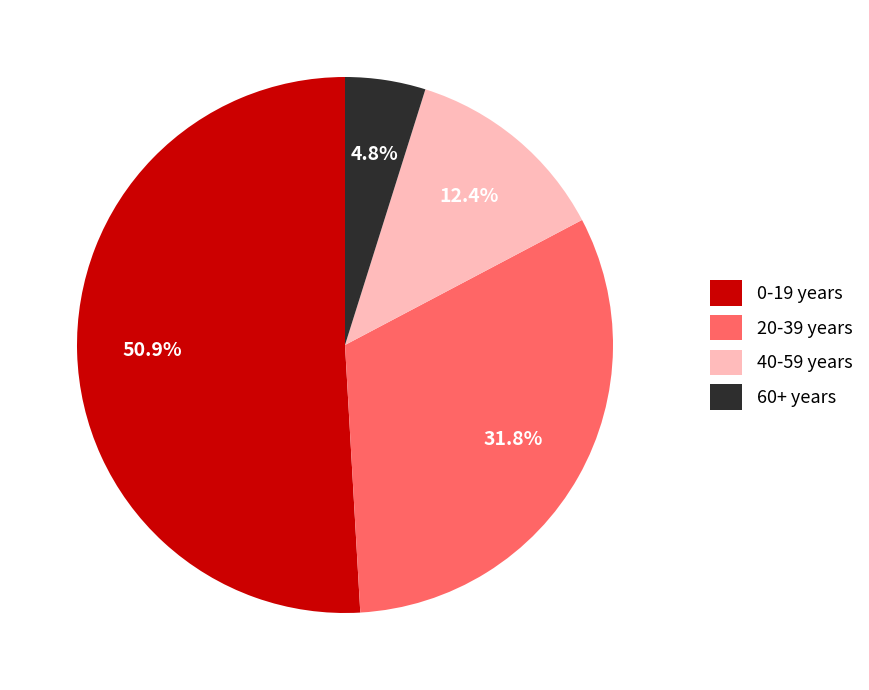

Which has a higher value, 0-19 years or 20-39 years?

0-19 years